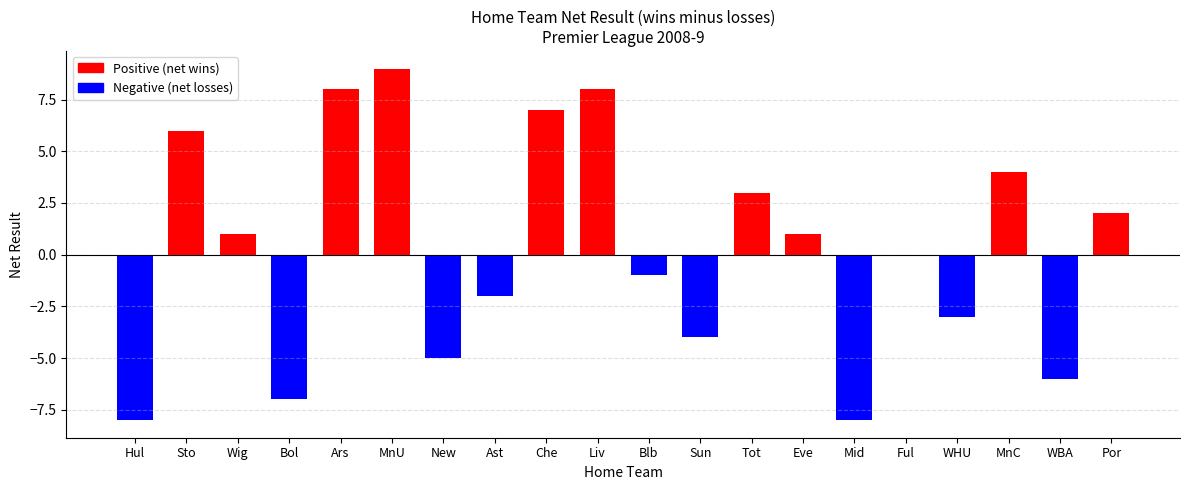

Which category has the highest value across all series?

MnU